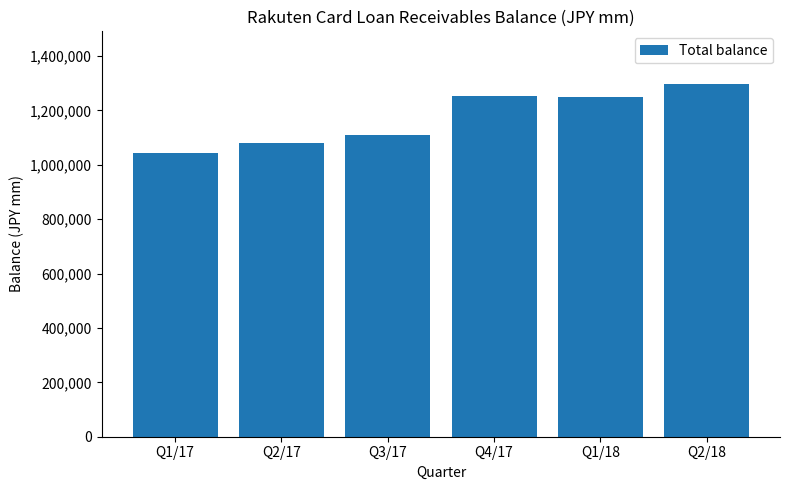

Approximately how many times larger is the value at Q2/18 compared to Q3/17?

1.2